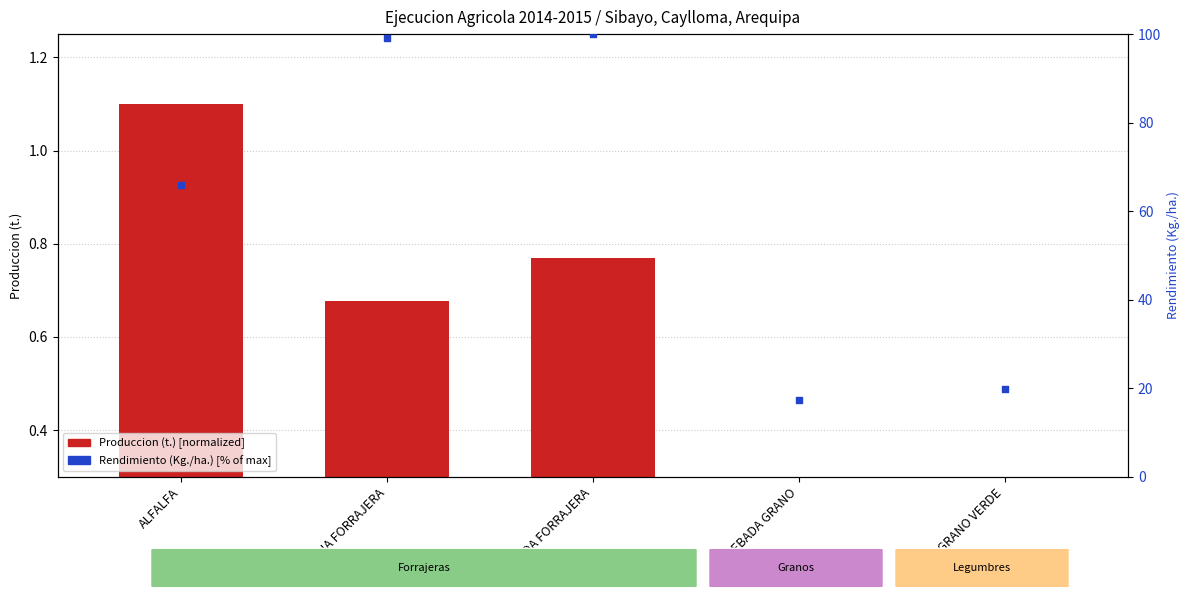

Which series contains the highest Y value?

Rendimiento (Kg./ha.) [% of max]